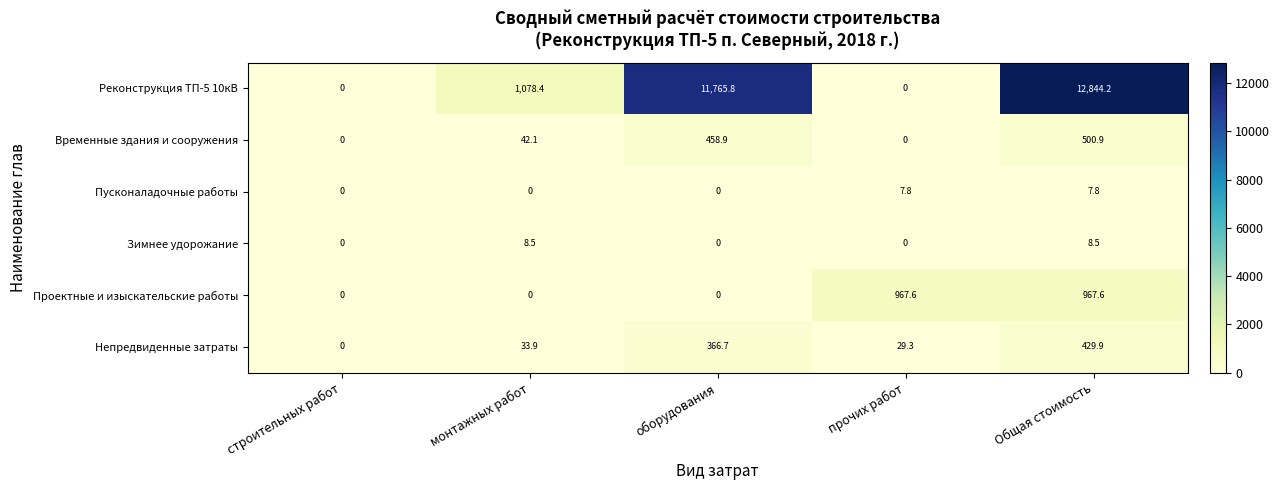

Rank the categories by Непредвиденные затраты value from highest to lowest.

Общая стоимость, оборудования, монтажных работ, прочих работ, строительных работ